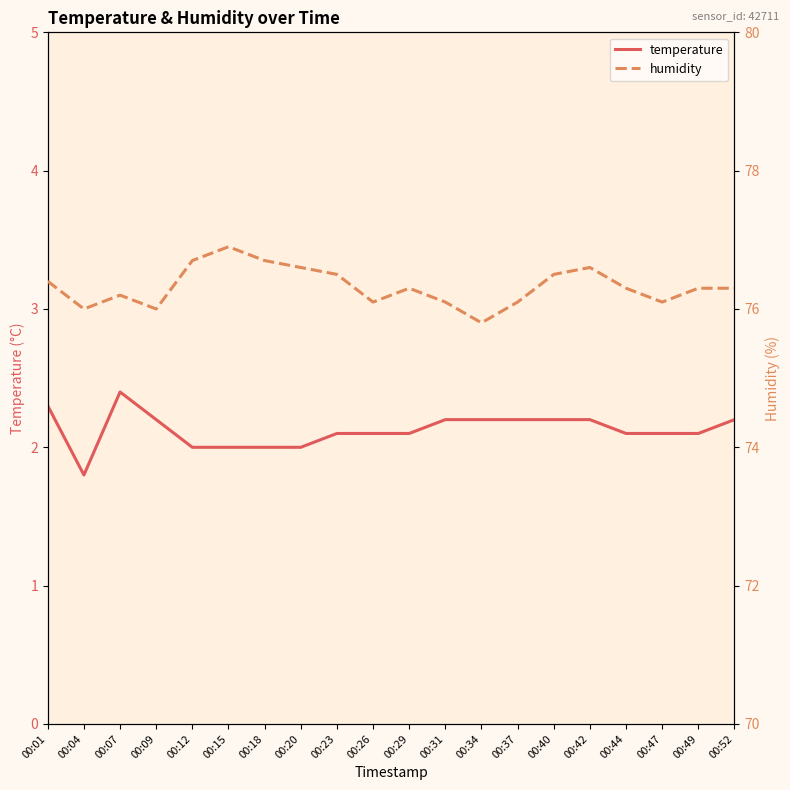

True or false: humidity has more than 2 interior local peaks.

True